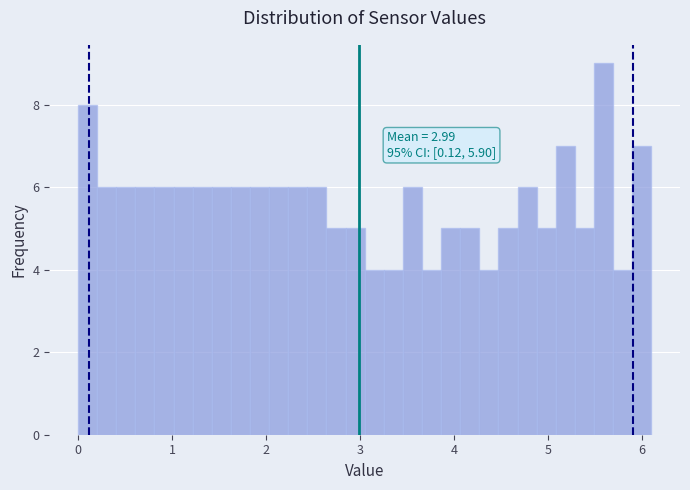

Around what value on the x-axis is the tallest bar? Give the approximate position of its centre, as read against the axis.

5.6